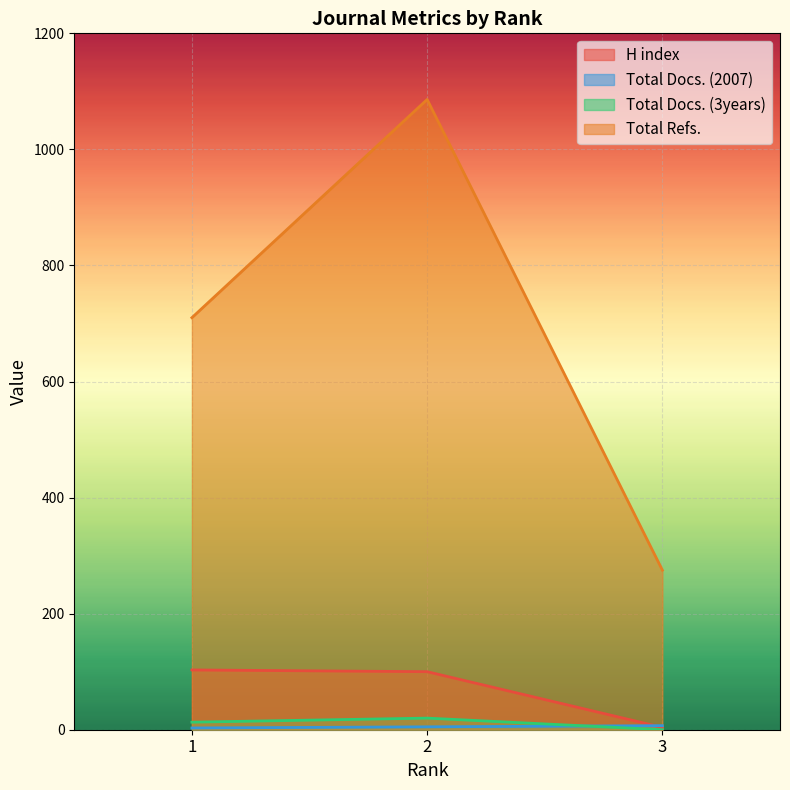

What is the maximum value for Total Refs.?

1086